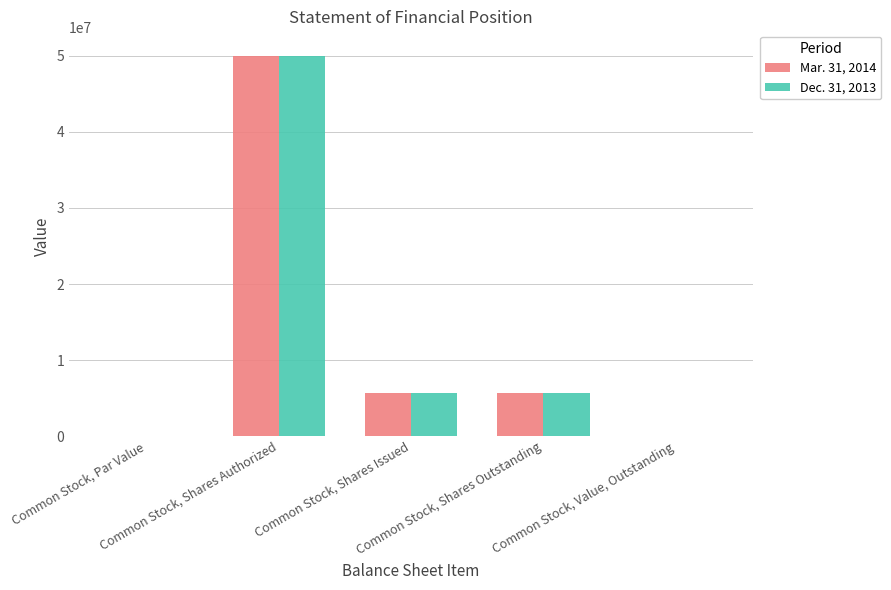

What is the sum of all Mar. 31, 2014 values?

61311675.0